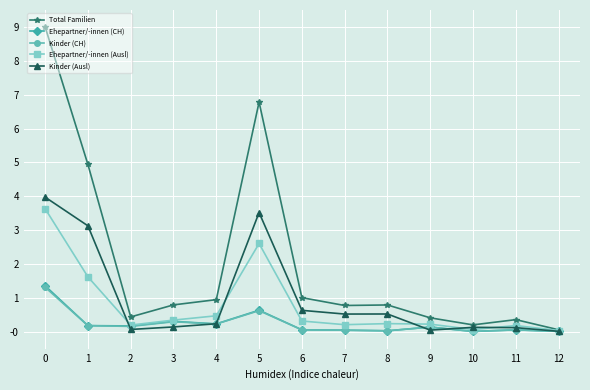

What is the sum of all Kinder (CH) values?

3.1